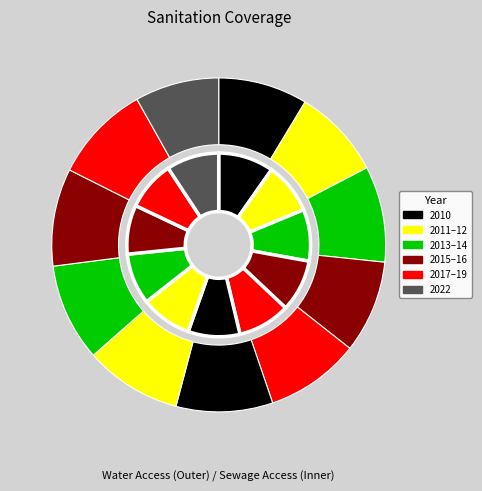

The 2022 slice represents 1% of the pie. True or false?

False